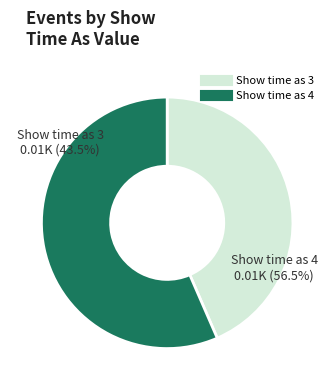

To the nearest percent, what portion does Show time as 4 represent?

57%